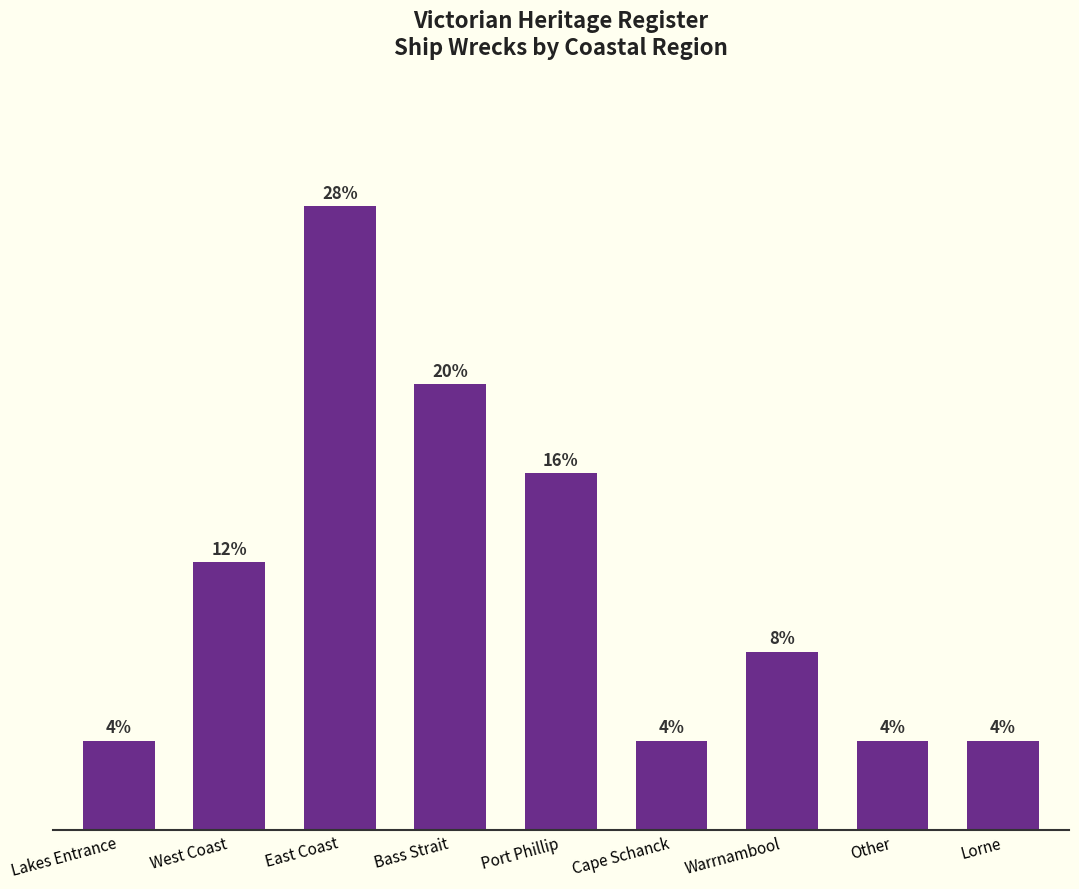

True or false: the data shows 3 at Warrnambool.

False